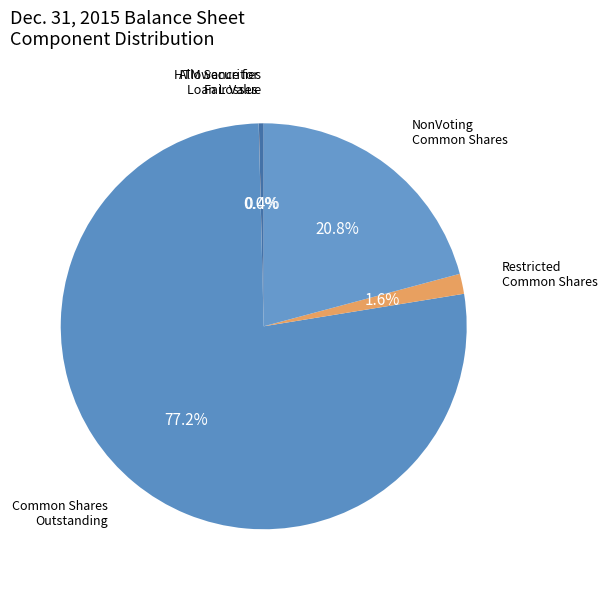

Count the number of slices in the pie.

5